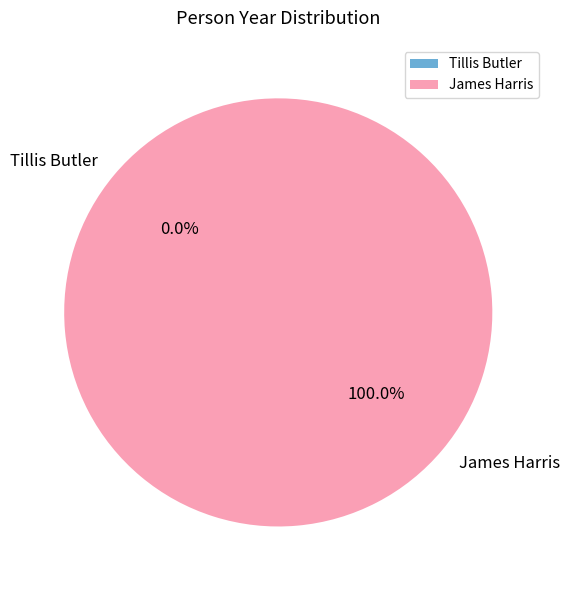

What is the change in value from Tillis Butler to James Harris?

+1952